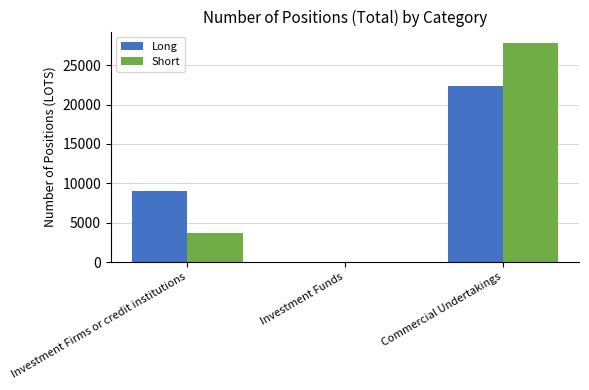

At which category is the sum across all series the highest?

Commercial Undertakings